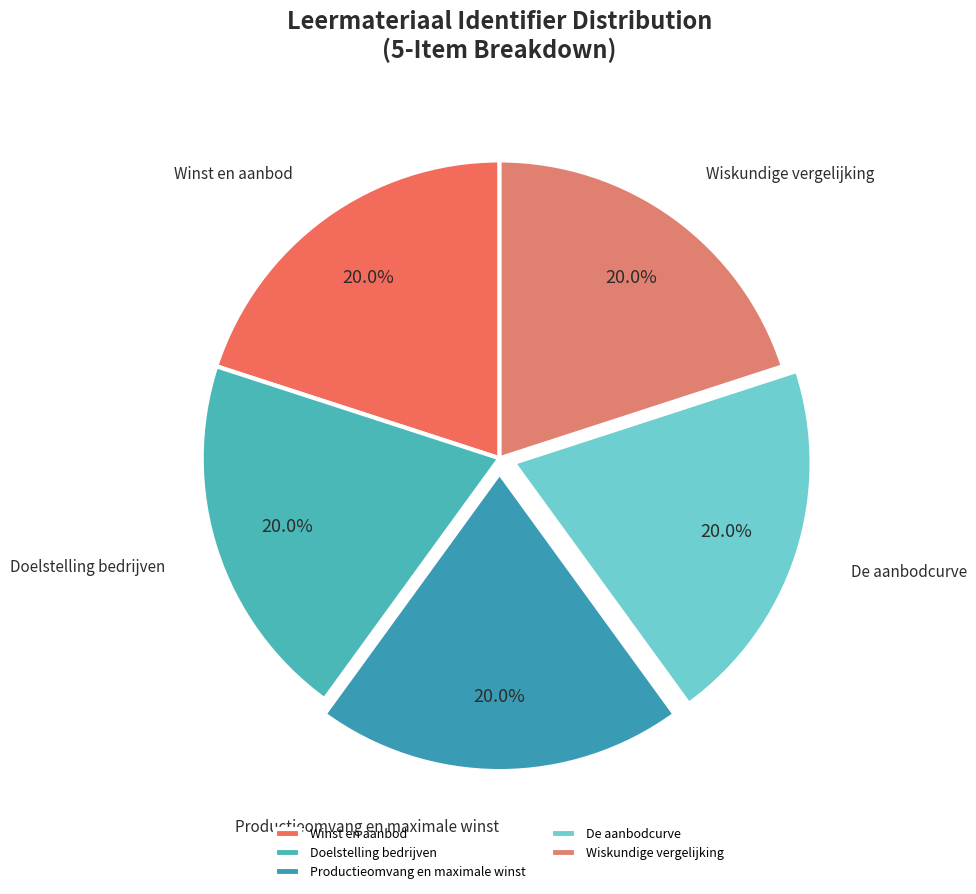

Does Doelstelling bedrijven represent more than half of the total?

No